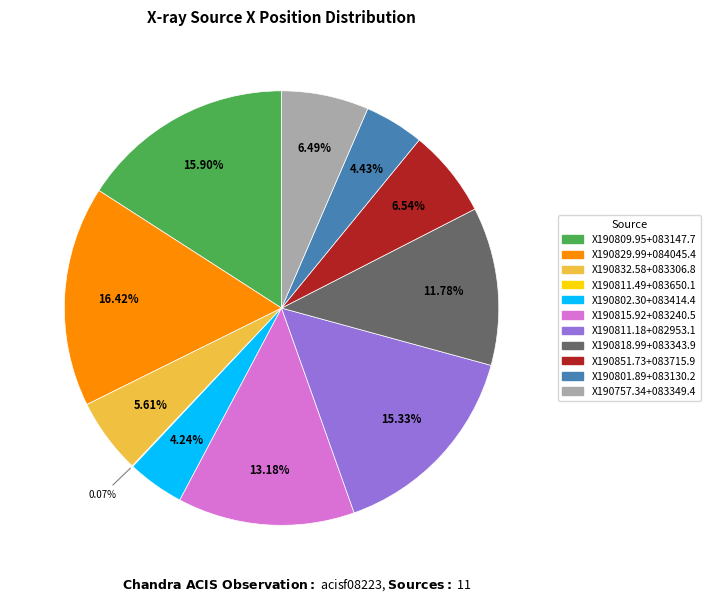

Is there any slice that represents more than half of the pie?

No